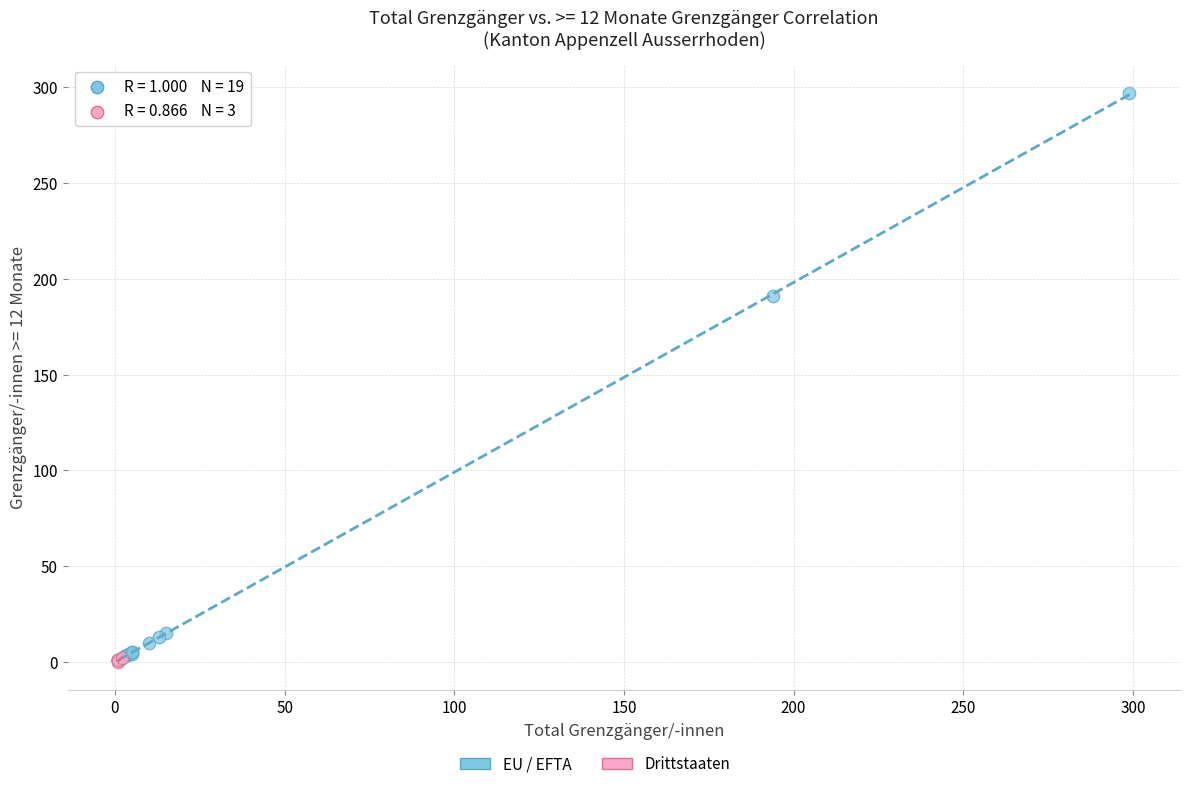

Which series reaches the maximum Y coordinate?

EU / EFTA